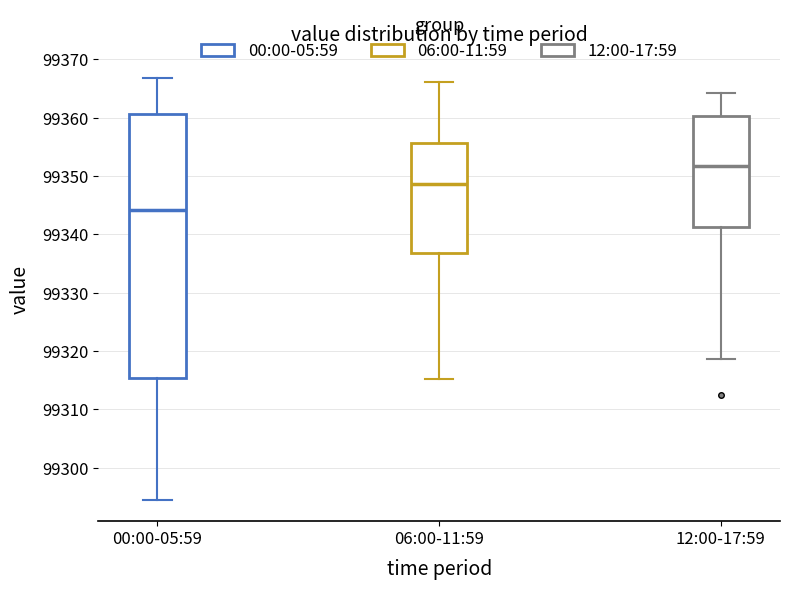

Which box is the tallest, from its lower edge to its upper edge?

00:00-05:59